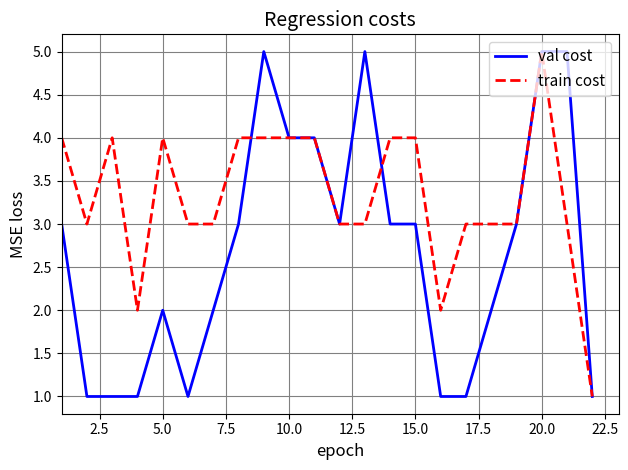

Which series has the largest total across all categories?

train cost